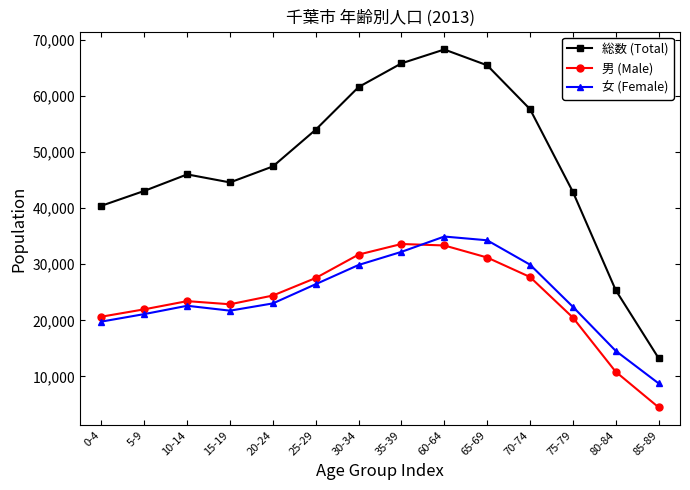

Which label corresponds to the largest value in the chart?

60-64